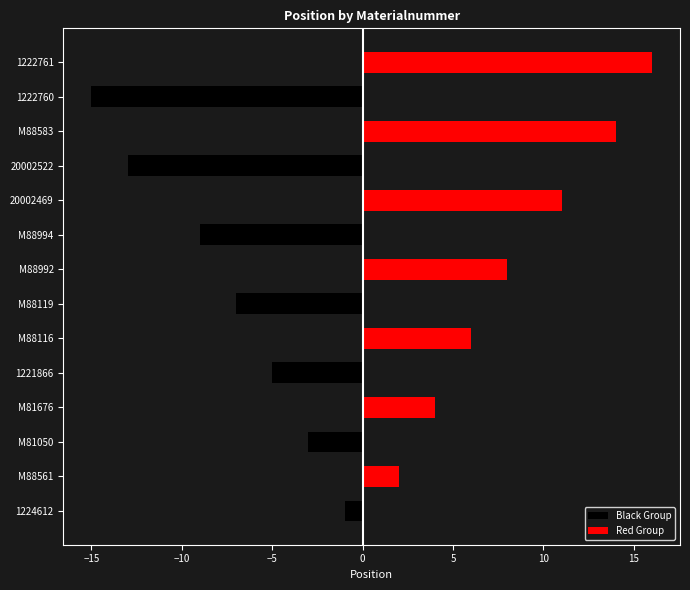

At how many categories does at least one series exceed -4?

14